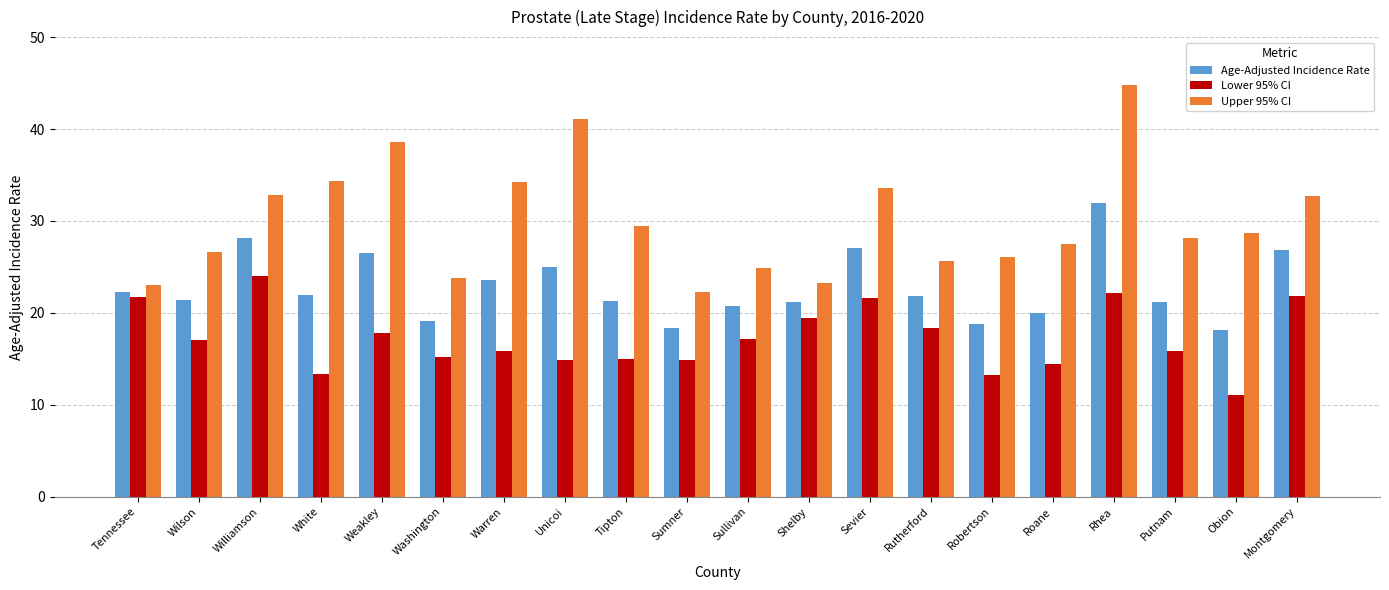

At which label does Lower 95% CI first exceed 17?

Tennessee